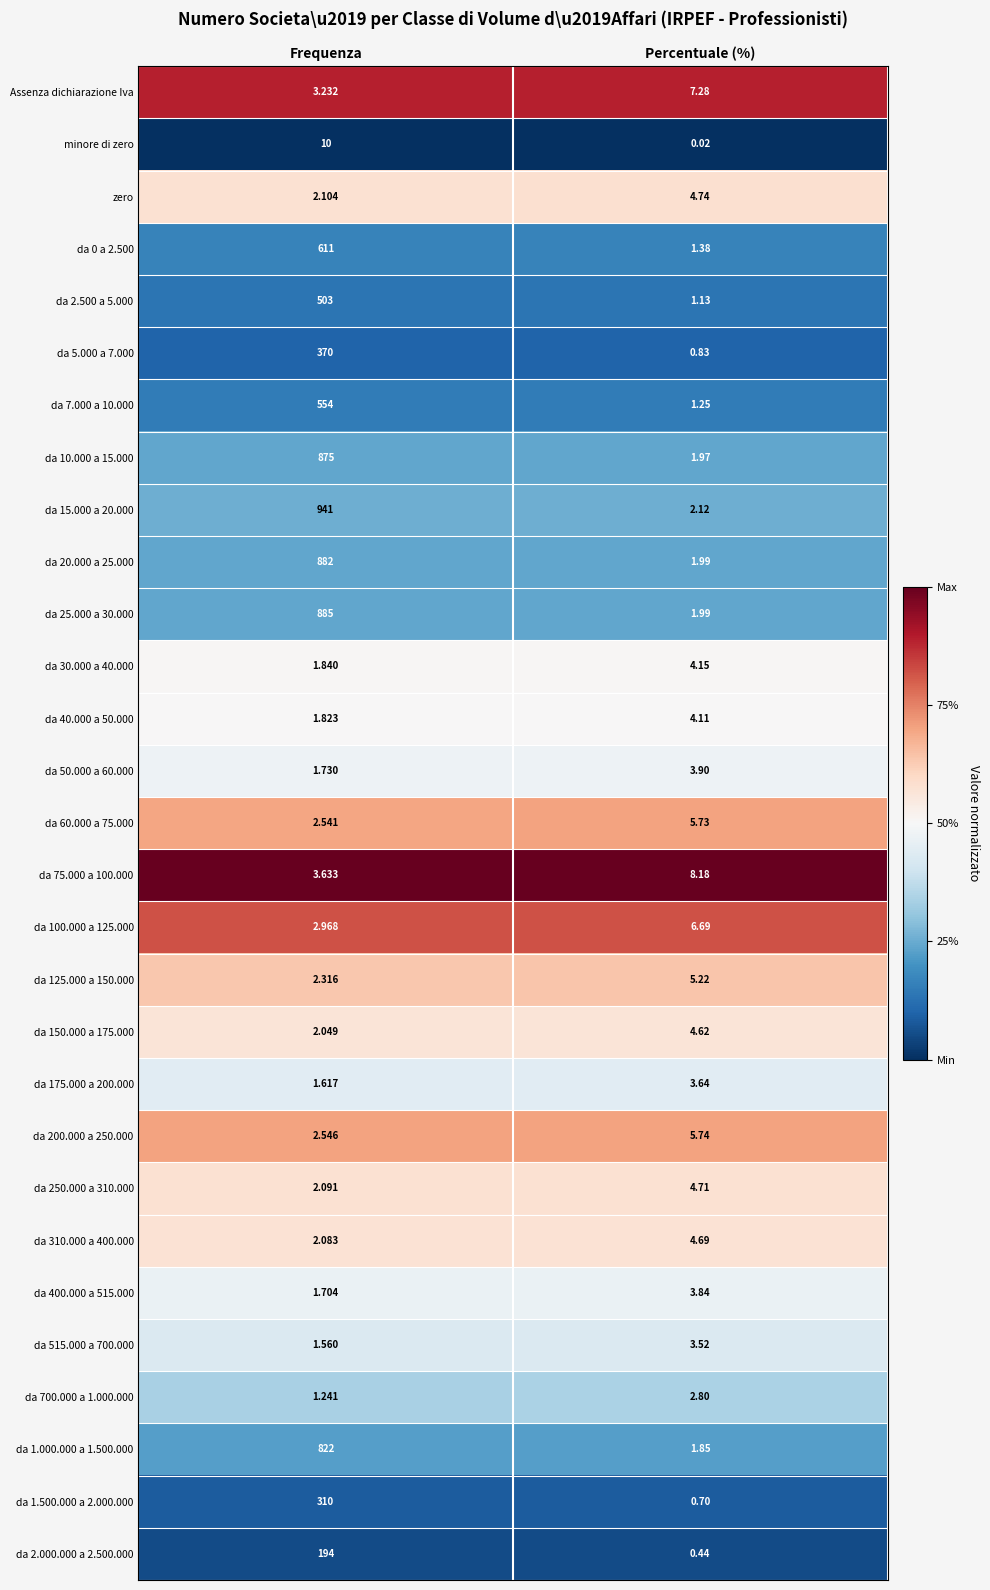

Which category has the highest value in the da 1.000.000 a 1.500.000 series?

Frequenza